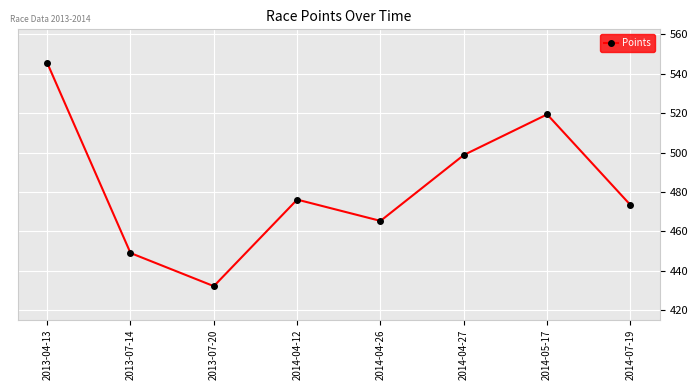

What is the label of the 2nd point from the right?

2014-05-17